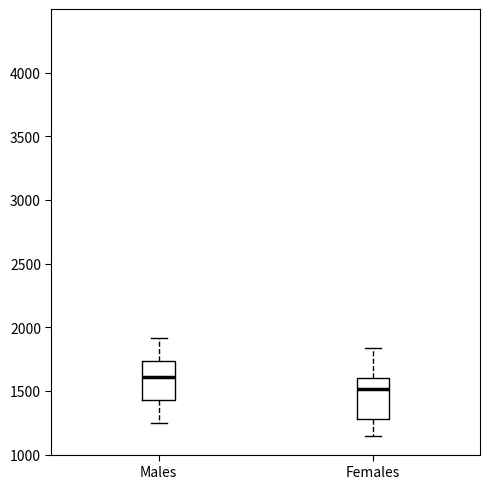

Reading left to right, read every box against the y-axis: the position of its median line, the range the box covers, and the ends of its whiskers. The values are not printed on the chart, so give them approximately, as read against the axis.

Males: median 1600, box 1450 to 1750, whiskers 1250 to 1900
Females: median 1500, box 1300 to 1600, whiskers 1150 to 1850